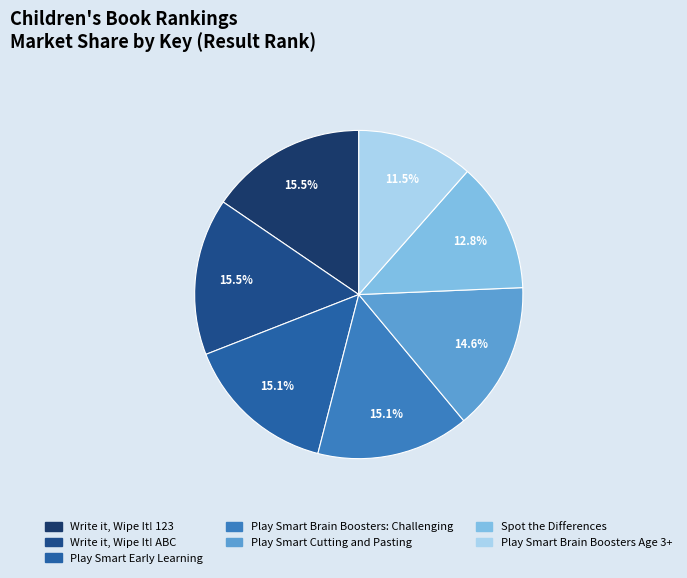

Do Play Smart Brain Boosters Age 3+ and Spot the Differences together represent more than half of the pie?

No